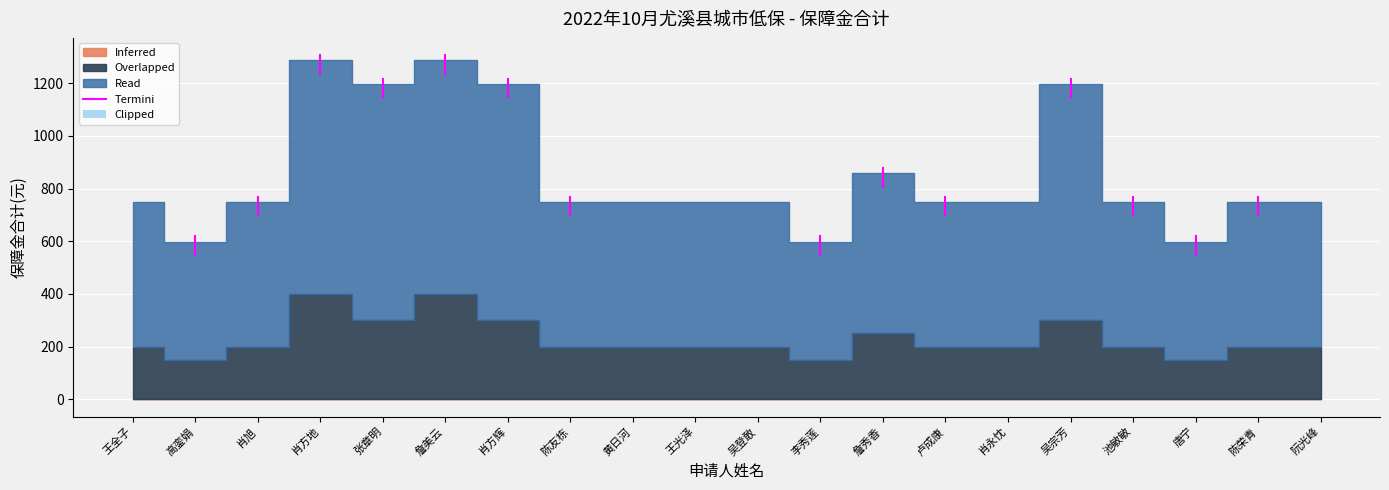

What is the difference between the values at 李秀莲 and 肖永忱?

149